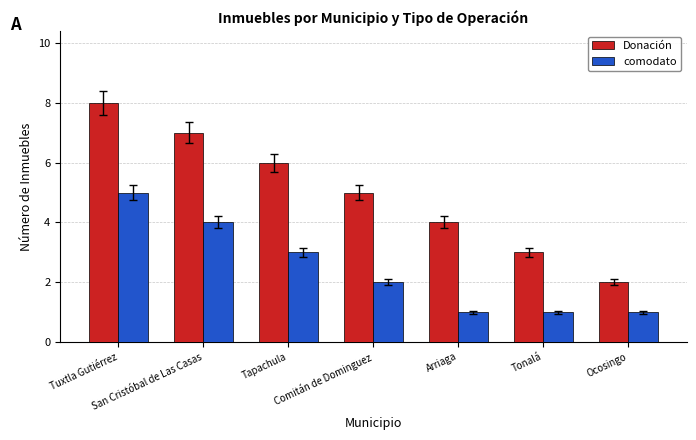

Which series has the largest range (max minus min)?

Donación